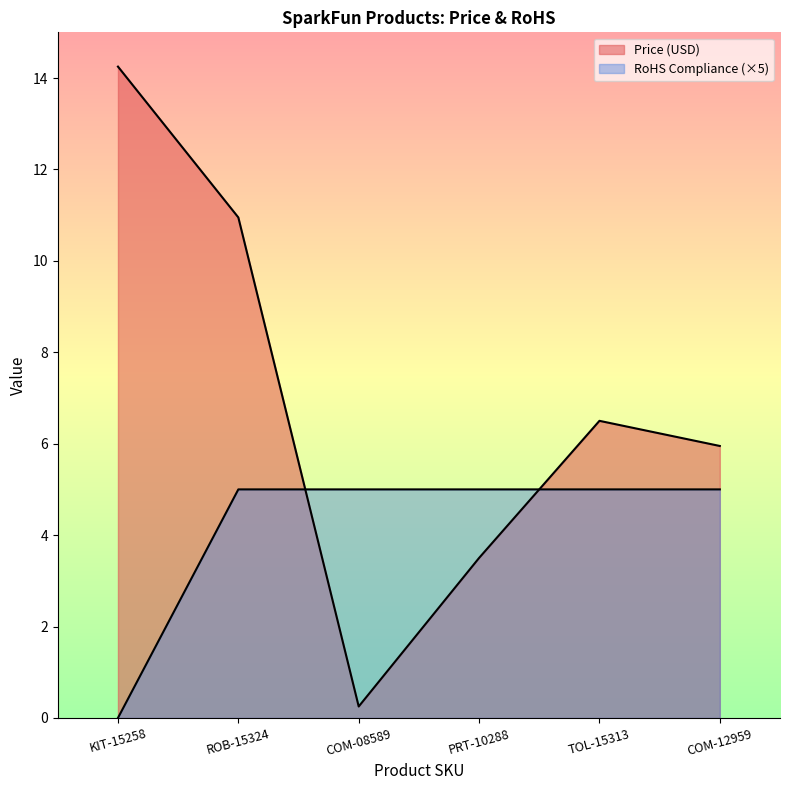

What is the label of the 6th point from the left?

COM-12959